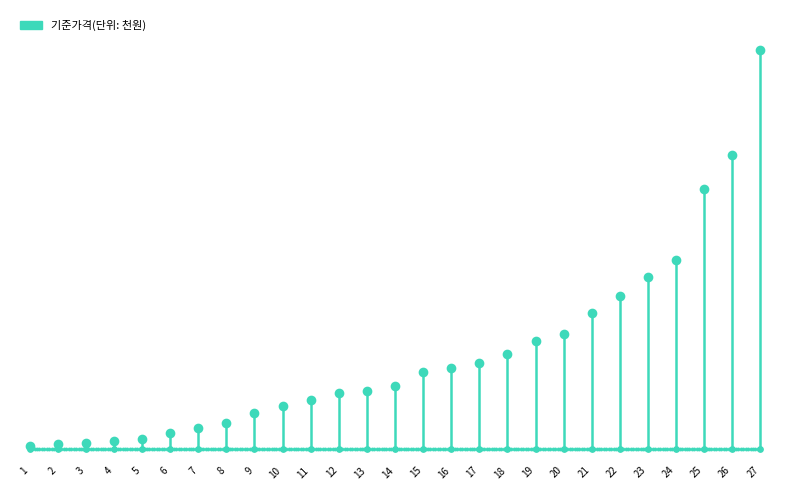

Which has a higher value, 1 or 1?

1